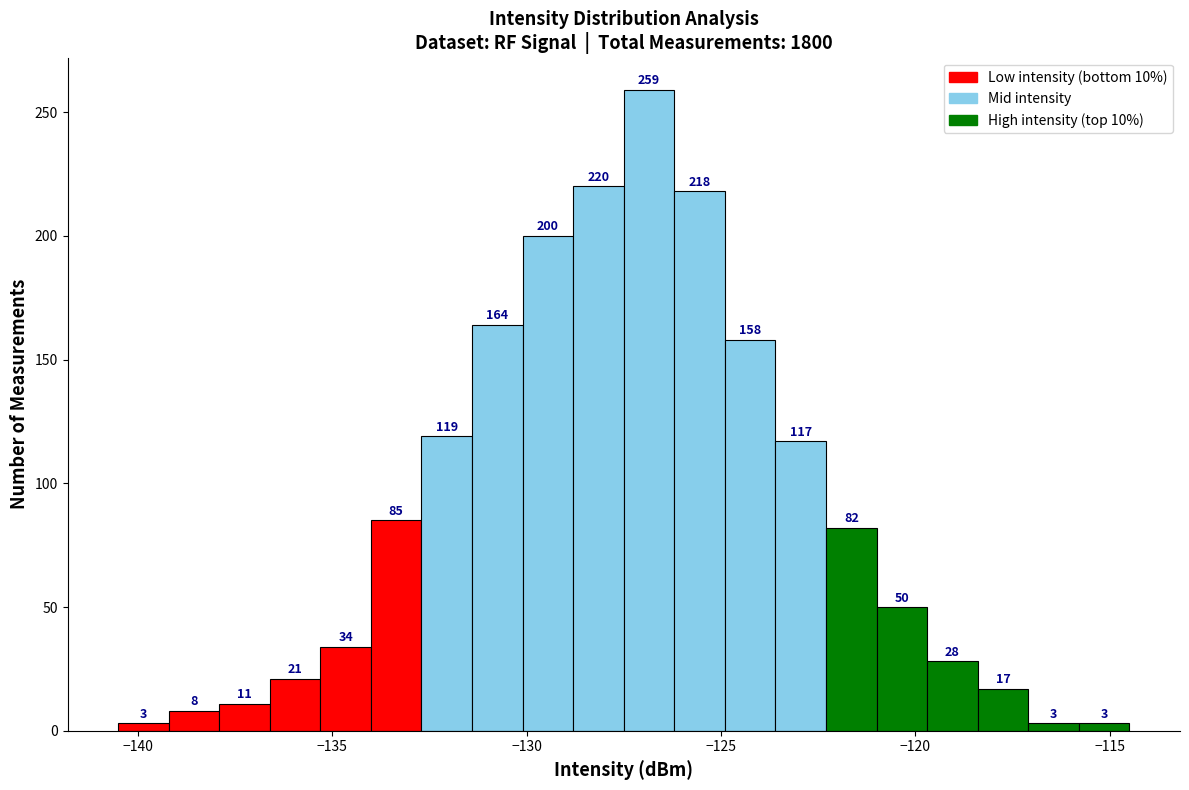

Around what value on the x-axis is the tallest bar? Give the approximate position of its centre, as read against the axis.

-127.0